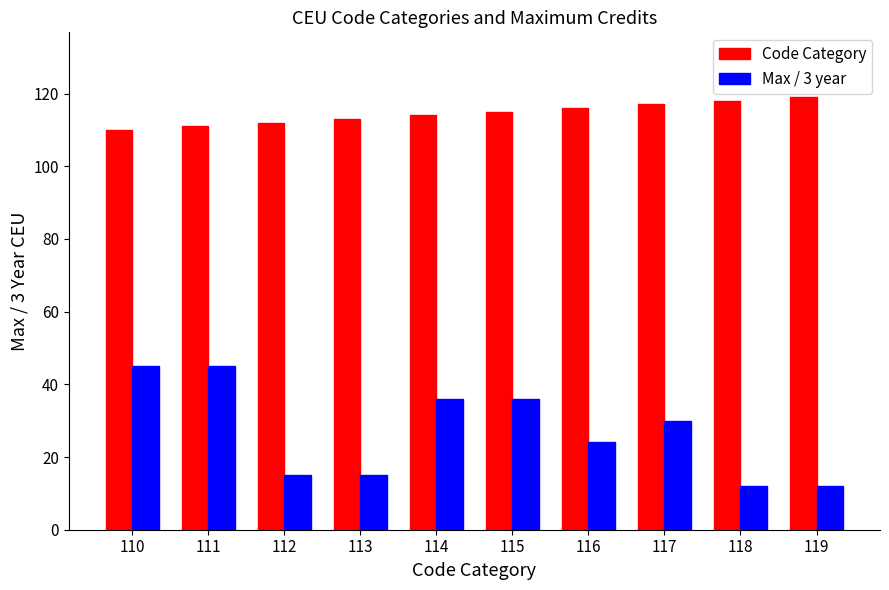

Reading right to left, what are all the values shown in this chart?

Code Category: 119	118	117	116	115	114	113	112	111	110
Max / 3 year: 12	12	30	24	36	36	15	15	45	45